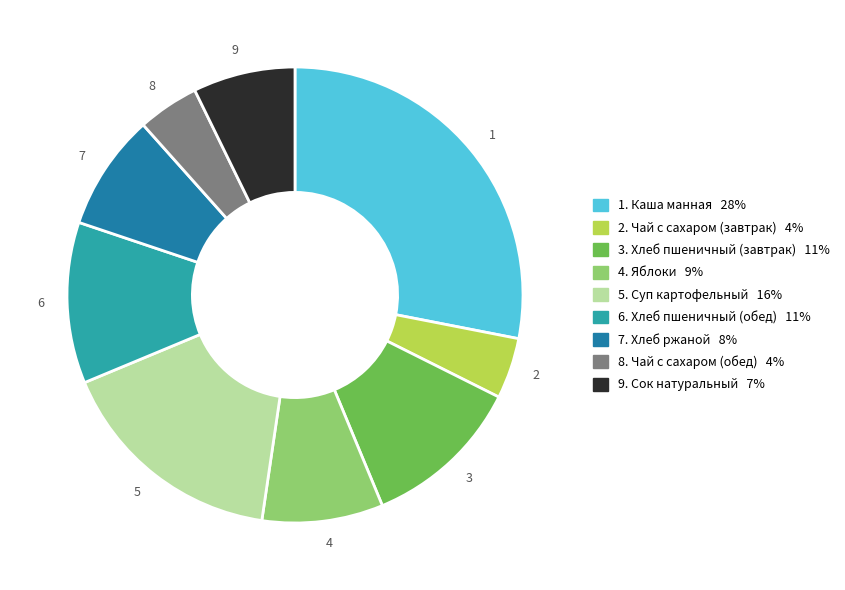

The 2 slice represents 11% of the pie. True or false?

False